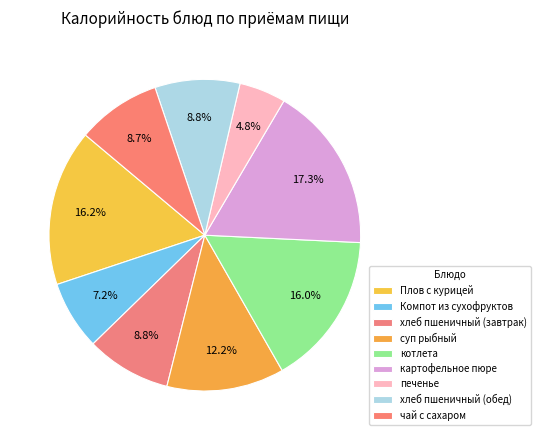

Count the number of slices in the pie.

9